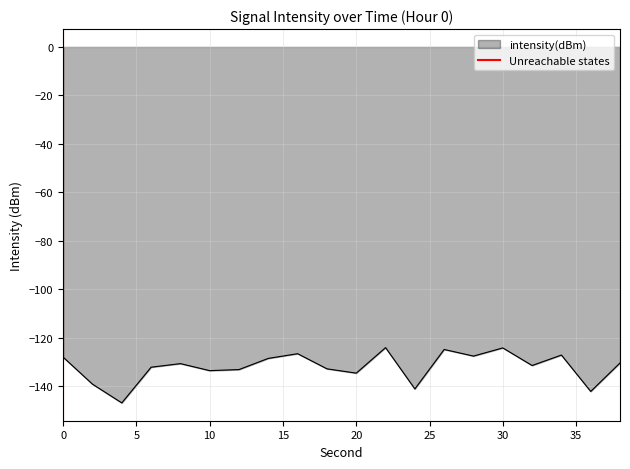

What is the maximum value for intensity(dBm)?

-124.0